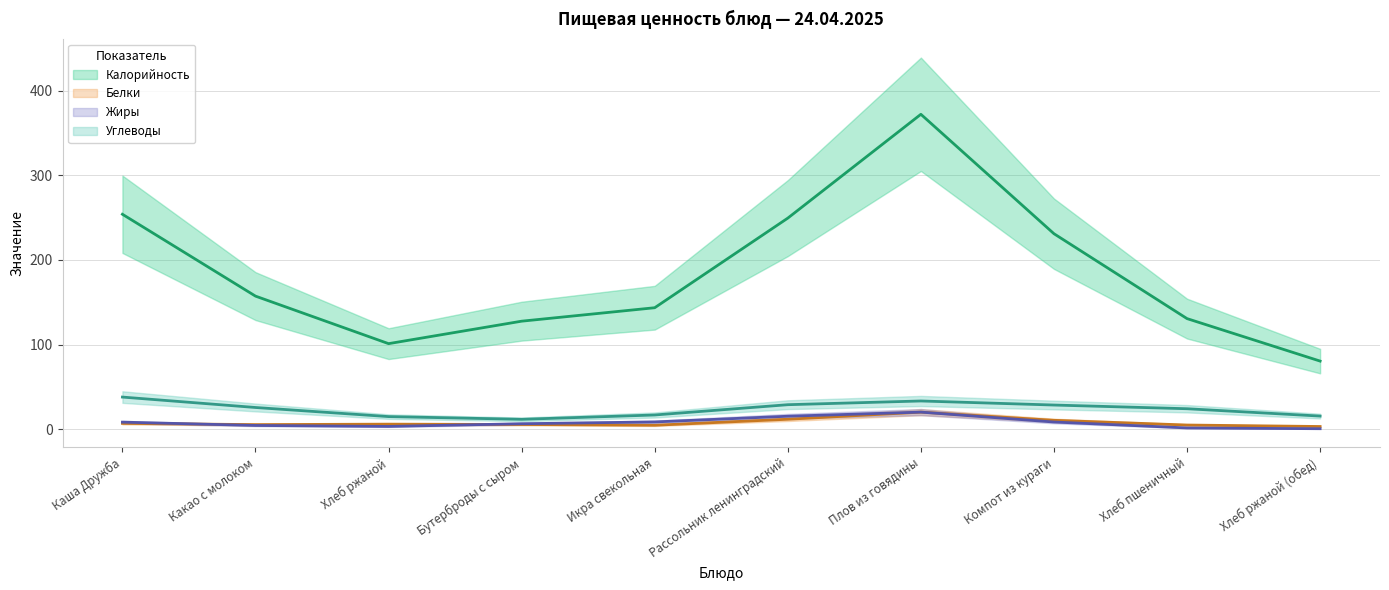

What is the average value of the Белки series?

7.9